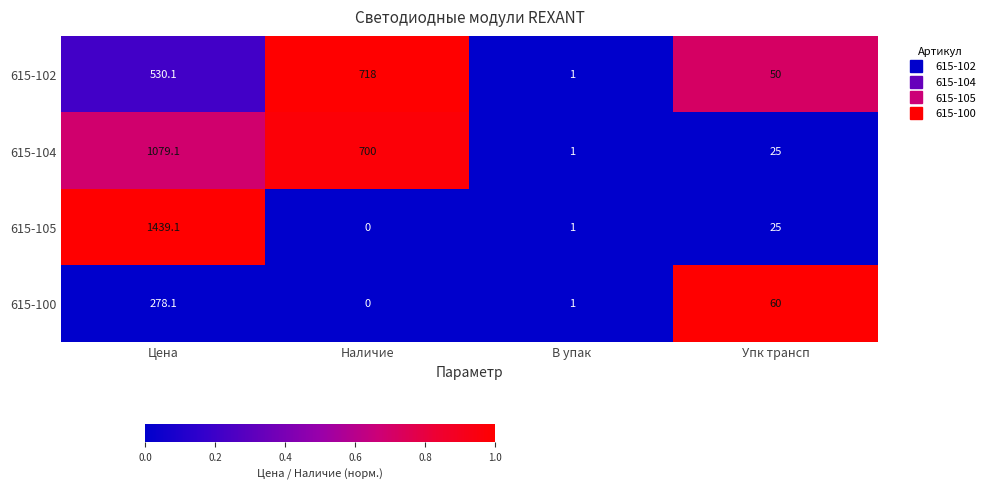

Read the 615-102 value at Наличие.

718.0